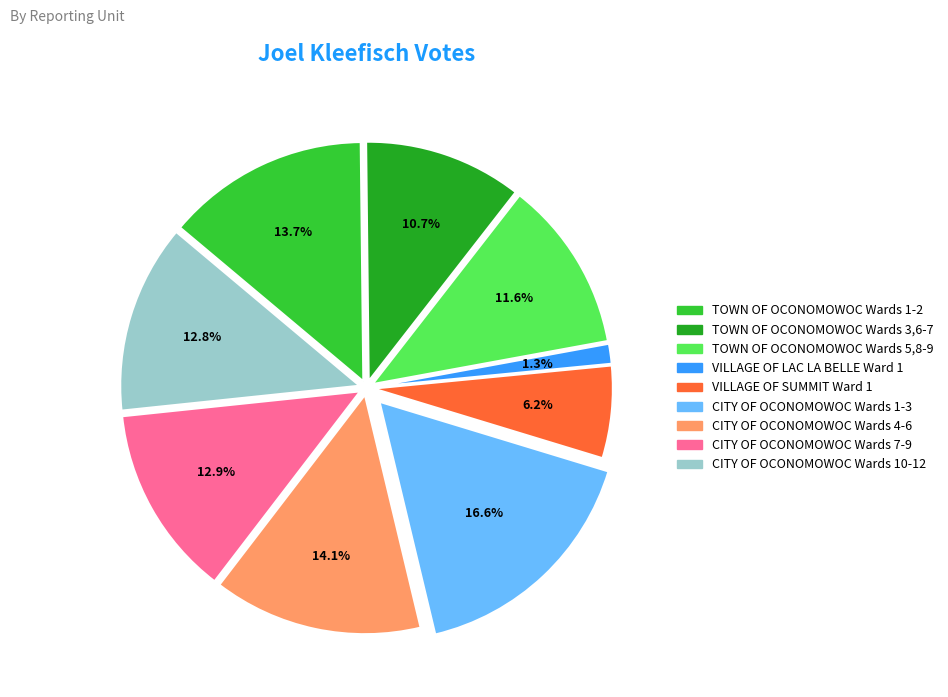

Between CITY OF OCONOMOWOC Wards 1-3 and VILLAGE OF SUMMIT Ward 1, which is larger?

CITY OF OCONOMOWOC Wards 1-3